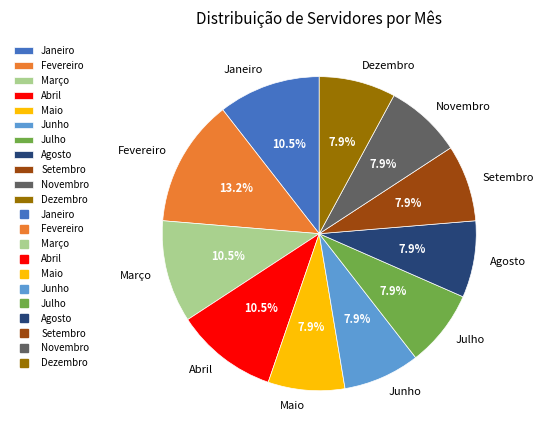

What is the largest slice in the pie chart?

Fevereiro